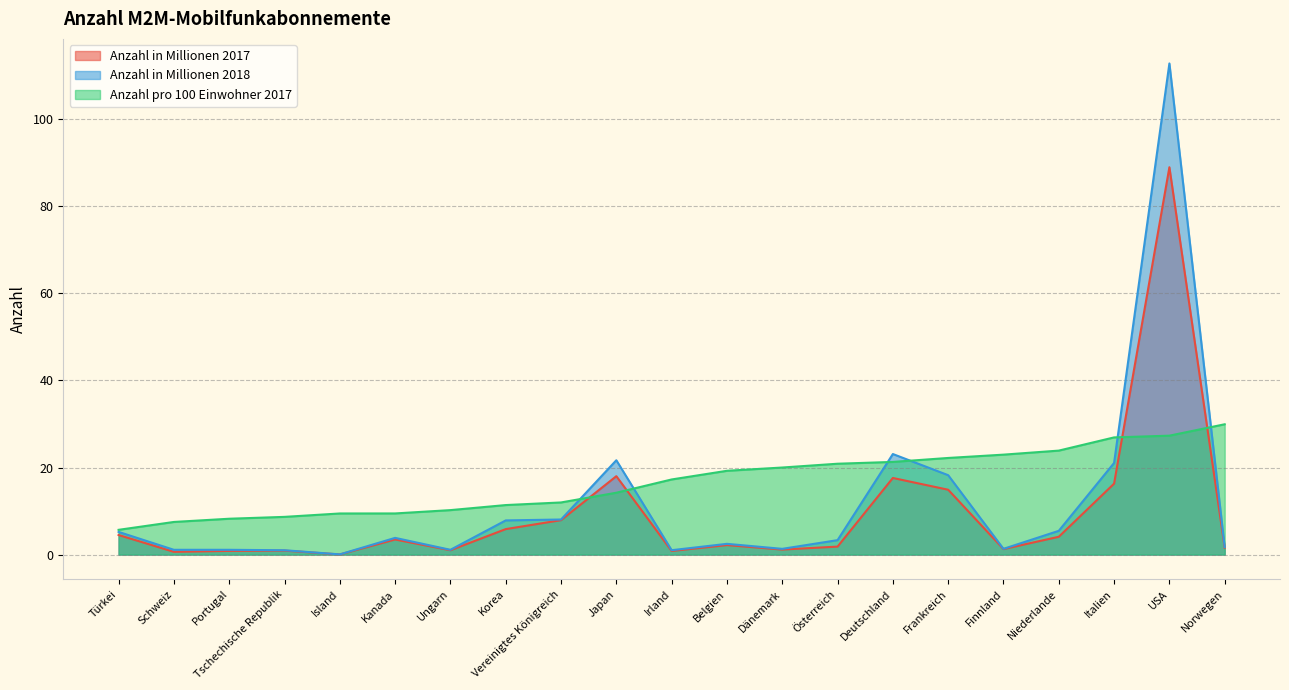

What is the greatest value displayed?

112.8